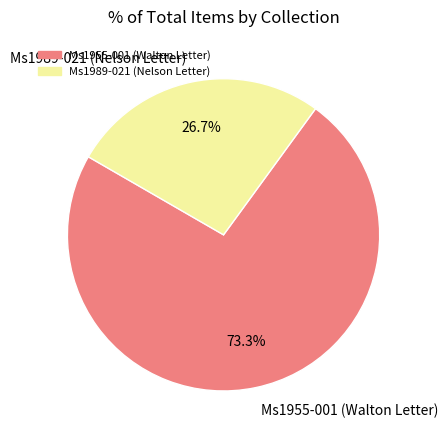

What percentage do Ms1955-001 (Walton Letter) and Ms1989-021 (Nelson Letter) together represent?

100.0%